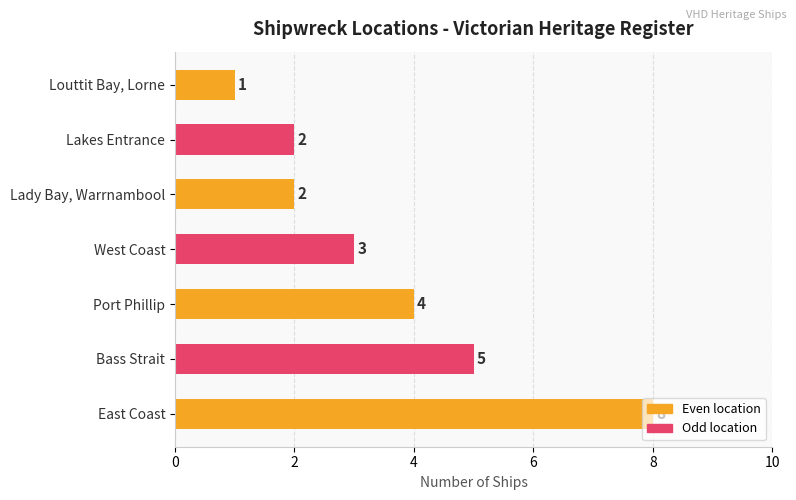

How many bars are there in total?

7